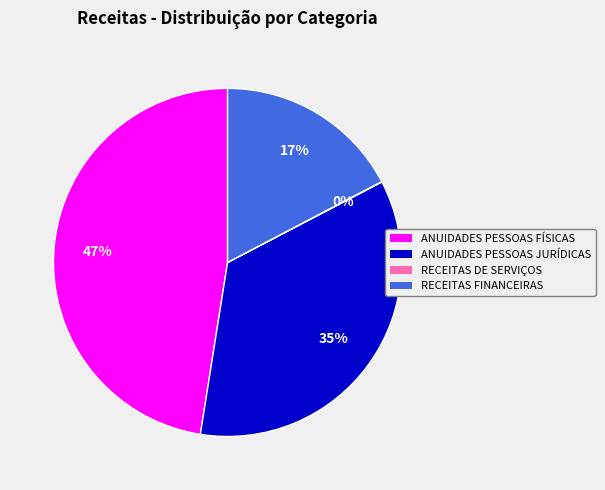

Is there any slice that represents more than half of the pie?

No